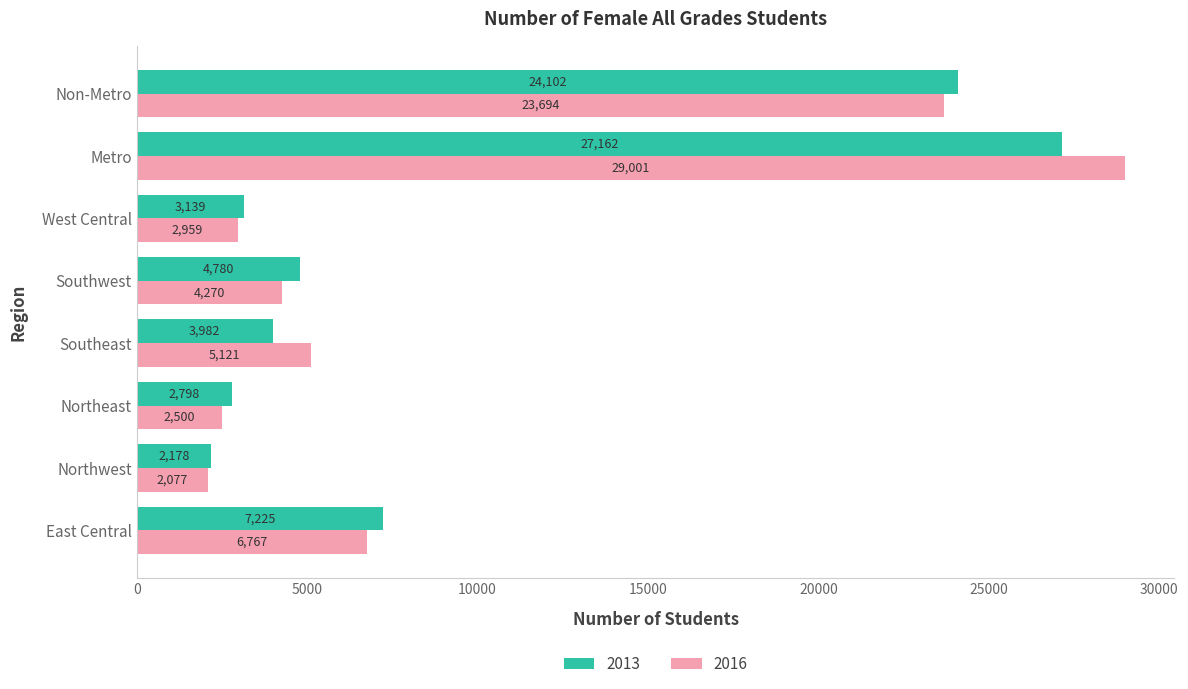

How many values in the 2013 series are below 4780?

4